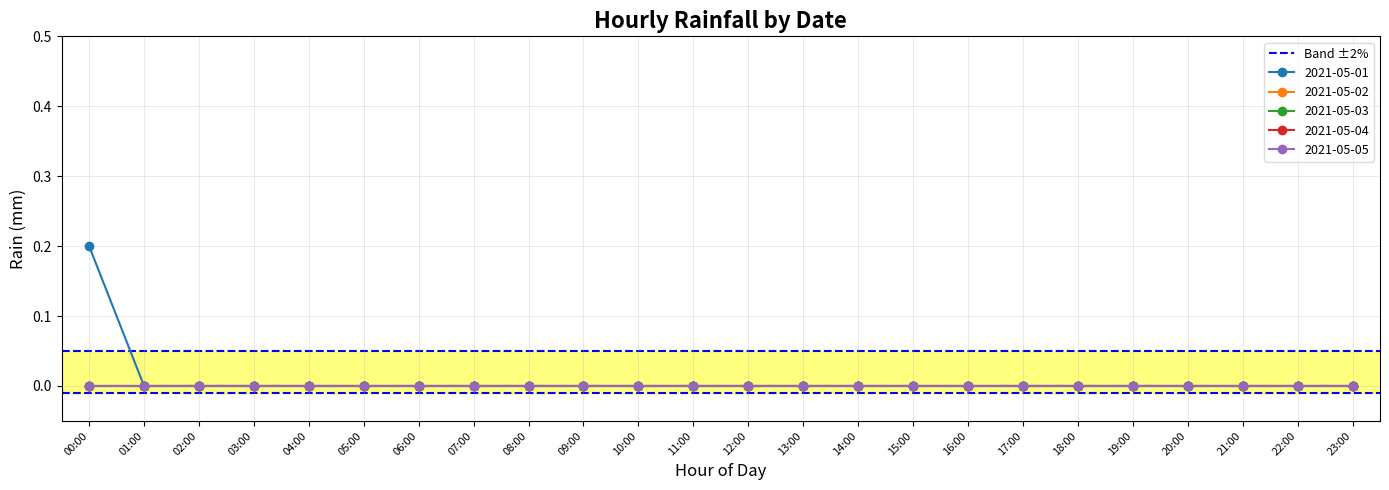

At how many categories does at least one series exceed 0?

1